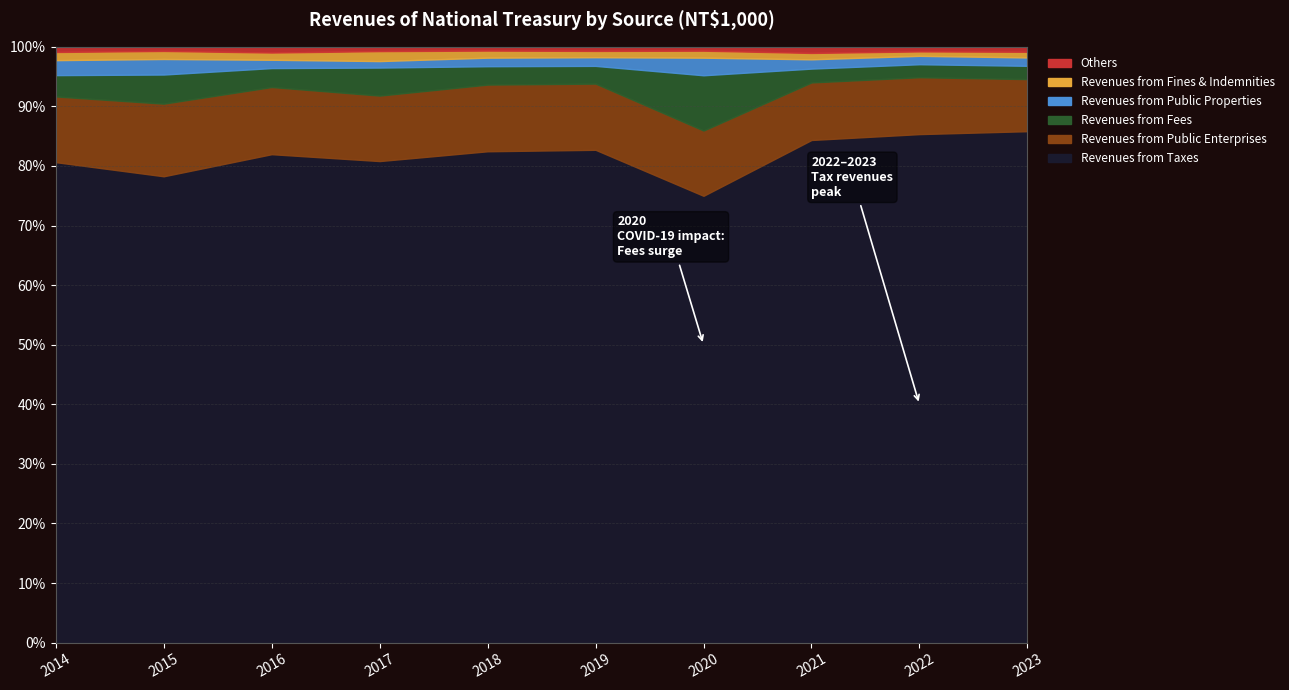

Is it true that Revenues from Fees equals 91429802 at 2015?

True